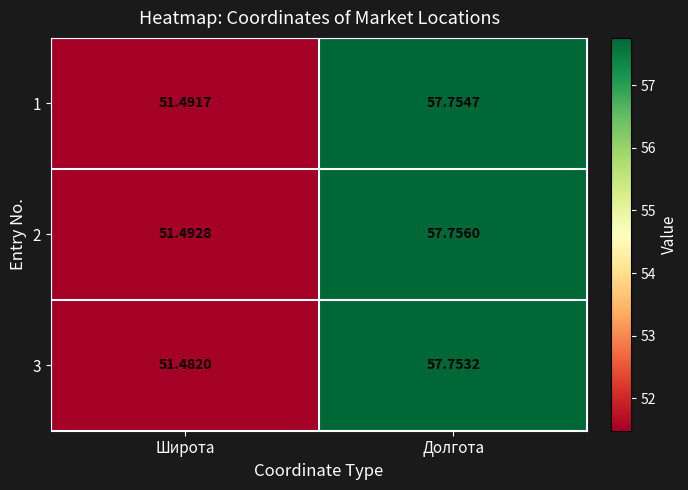

Where is 3 nearest to the value 54?

Широта